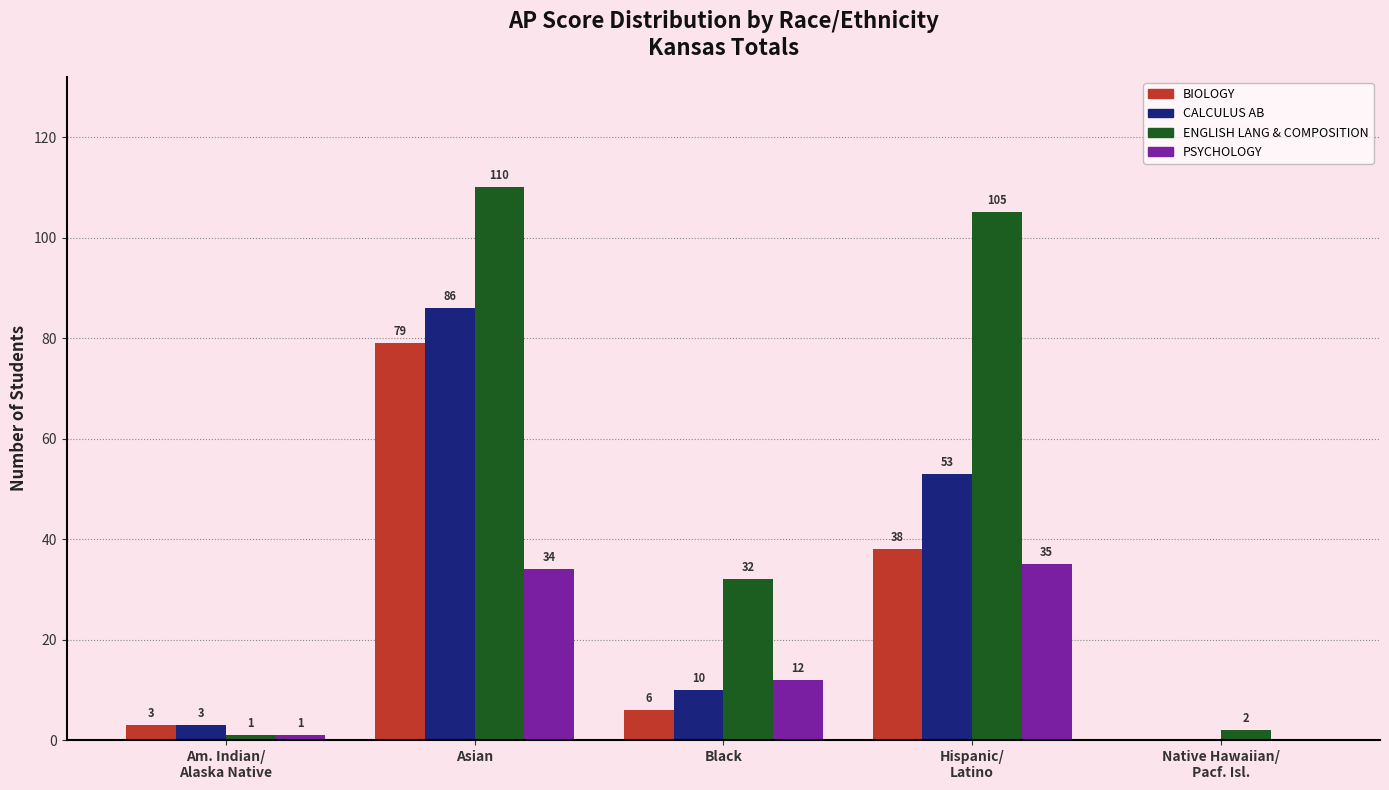

What is the spread (max minus min) of values at Black?

26